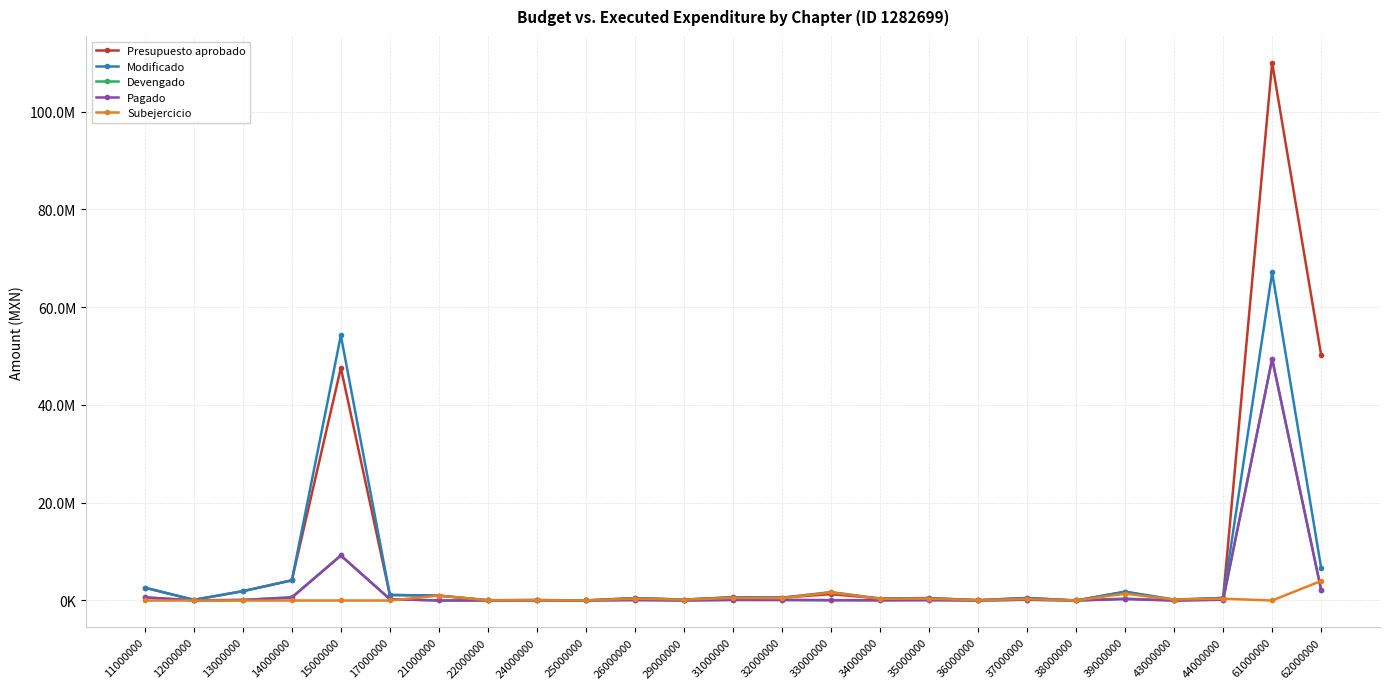

True or false: Presupuesto aprobado and Devengado cross at least once.

False